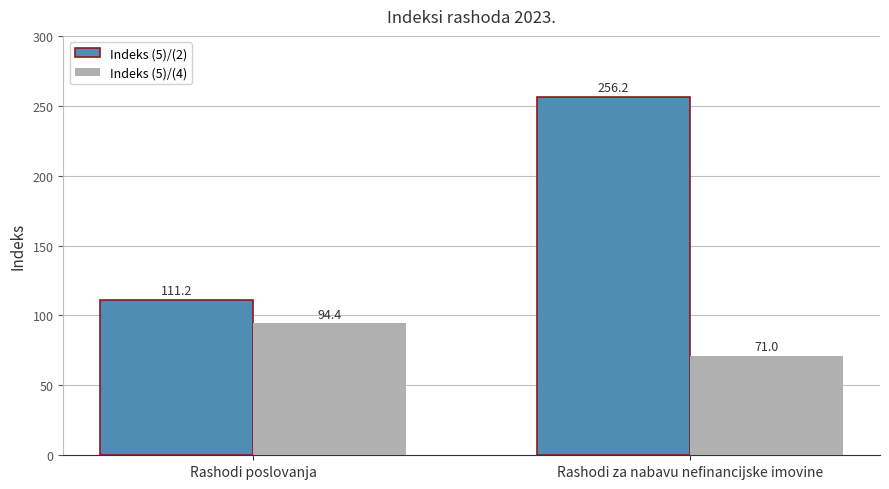

List the series in order of their overall mean, highest first.

Indeks (5)/(2), Indeks (5)/(4)